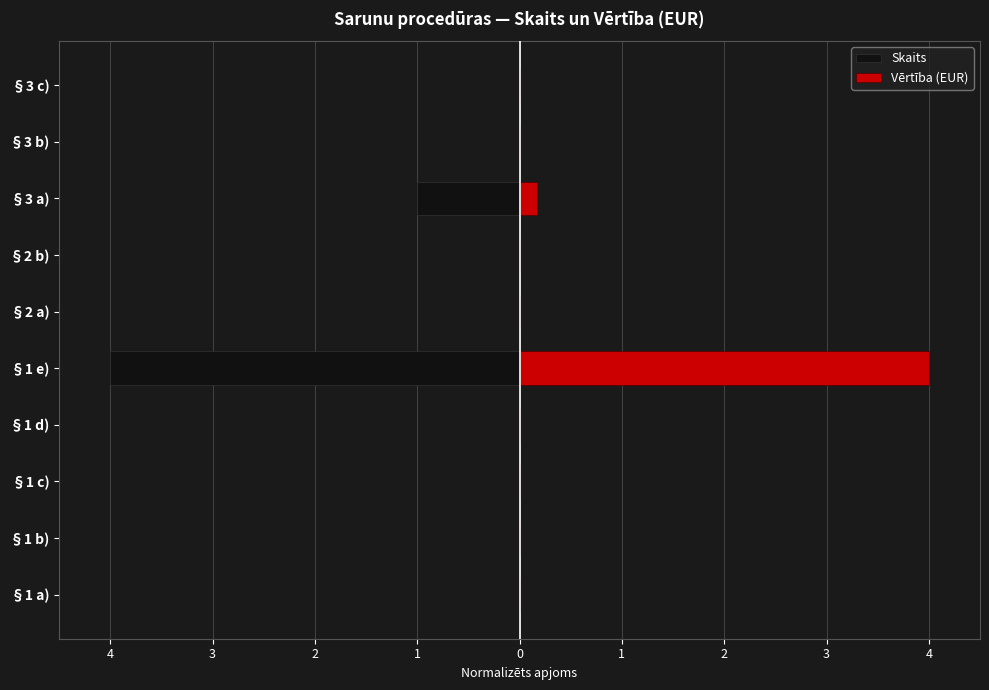

The value of Vērtība (EUR) at 1 is 0.0. True or false?

True